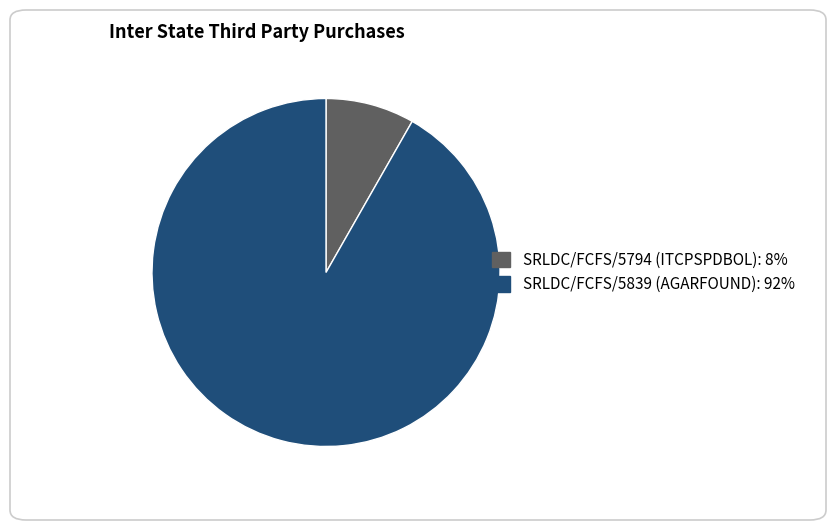

True or false: SRLDC/FCFS/5794 (ITCPSPDBOL) accounts for 8% of the total.

True